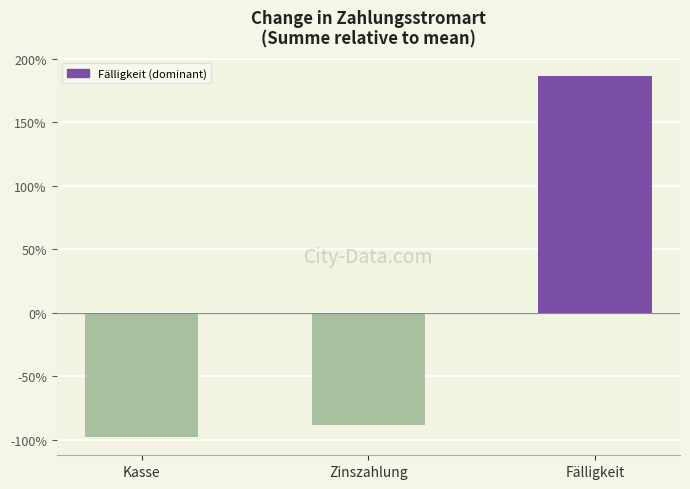

The value at Fälligkeit is 186.6. True or false?

True